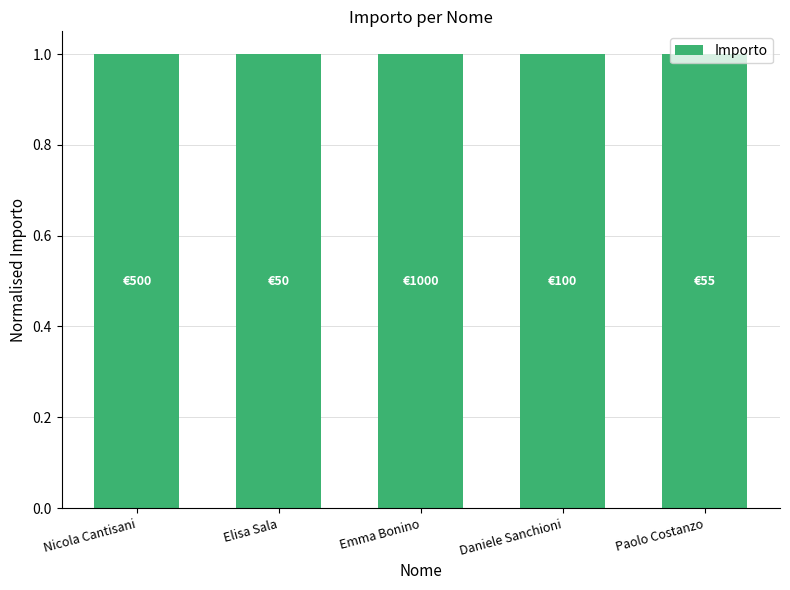

Reading left to right, list all the values displayed in this chart.

Nicola Cantisani=500	Elisa Sala=50	Emma Bonino=1000	Daniele Sanchioni=100	Paolo Costanzo=55